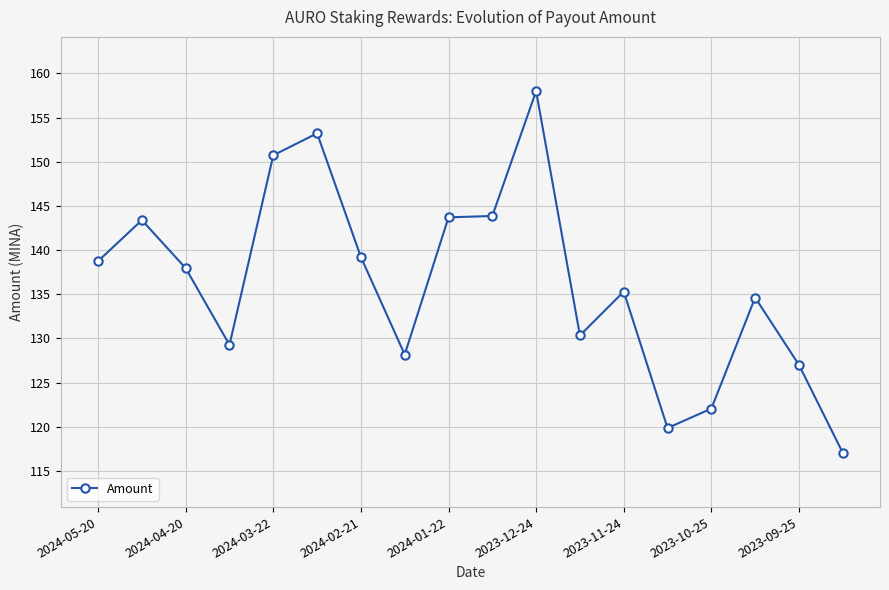

How many values are below 137?

9